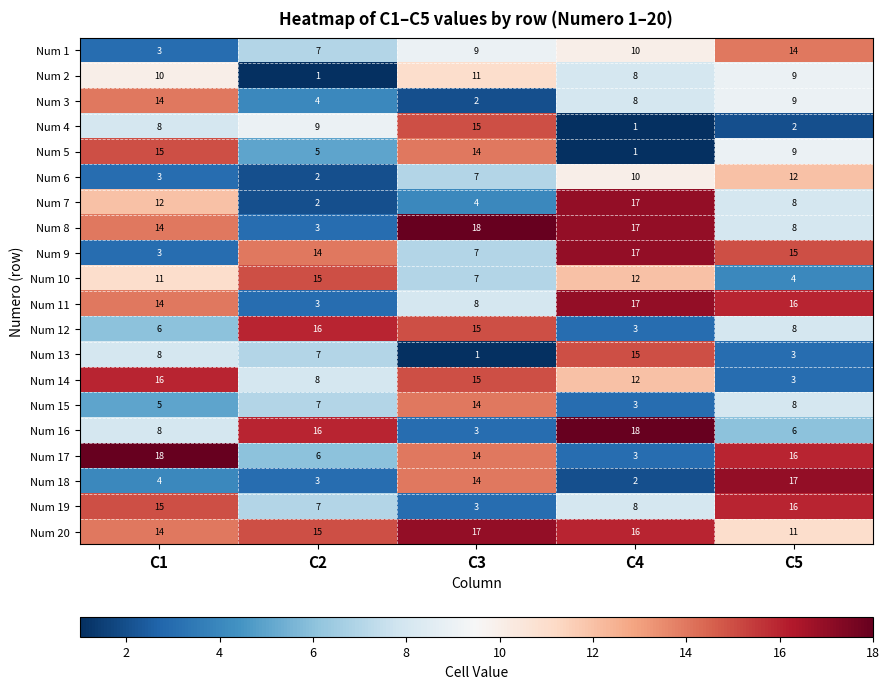

What is the spread (max minus min) of values at C5?

15